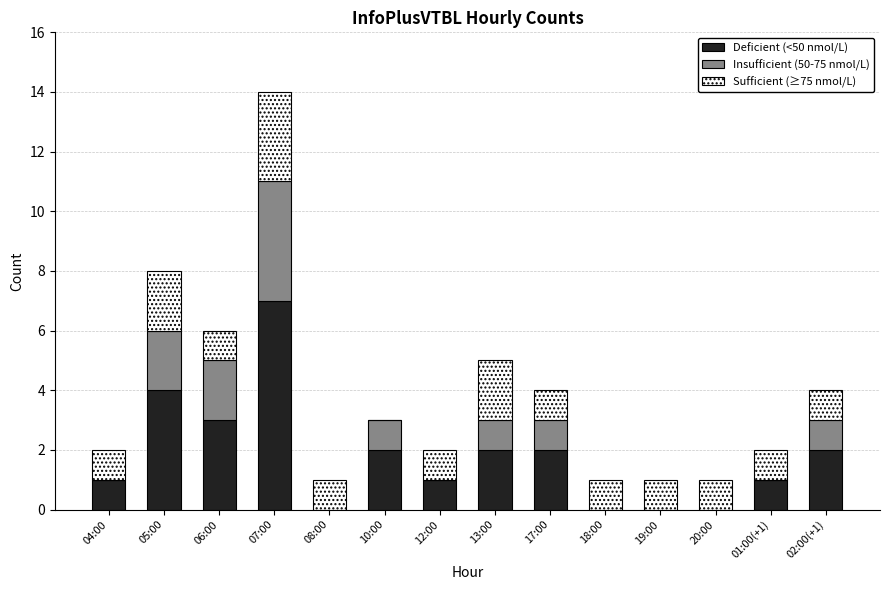

The value of Deficient (<50 nmol/L) at 10:00 is 2. True or false?

True